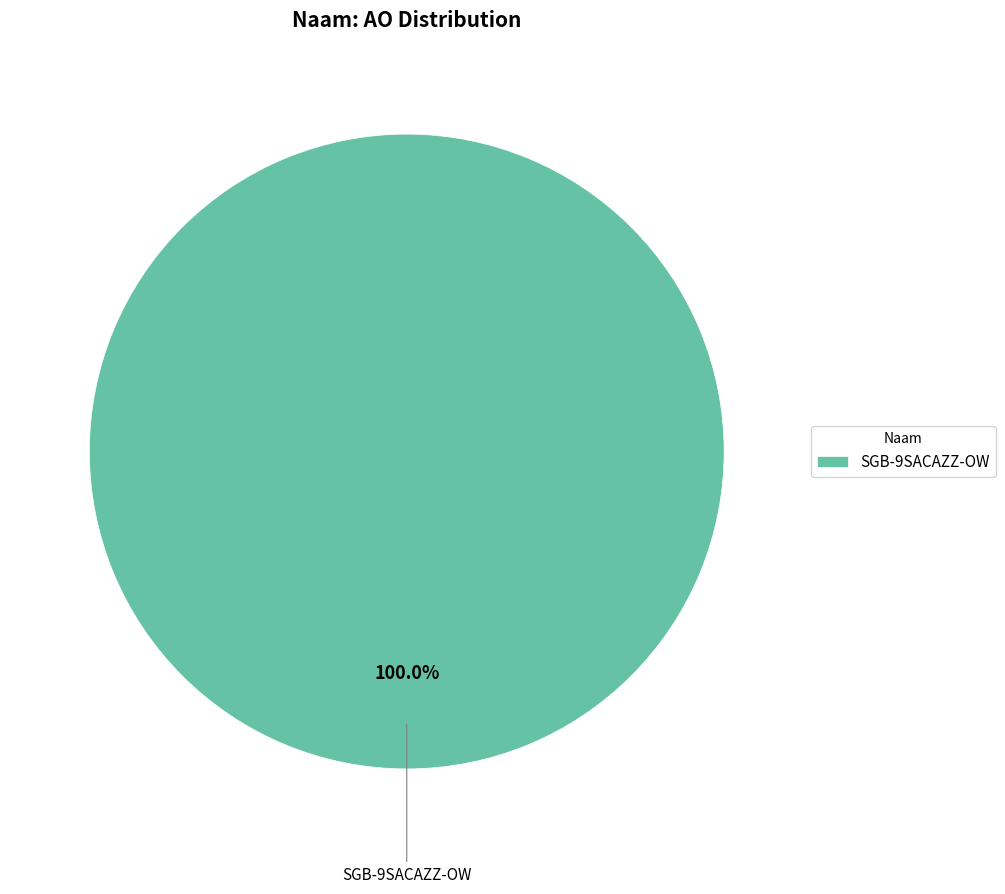

Does SGB-9SACAZZ-OW represent more than half of the total?

Yes